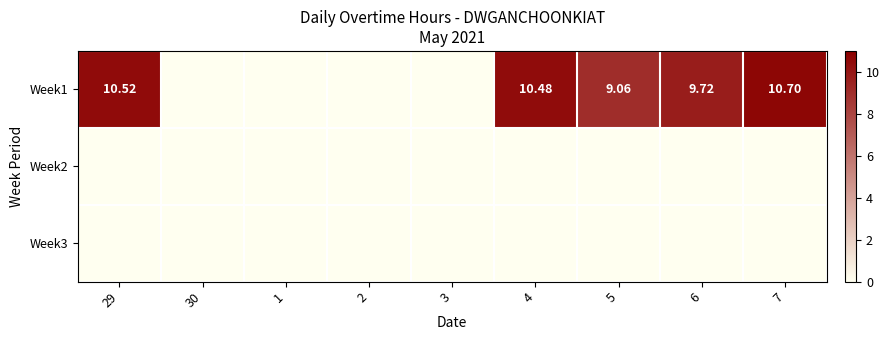

What is the difference between the second highest and second lowest values in the Week1 series?

10.5